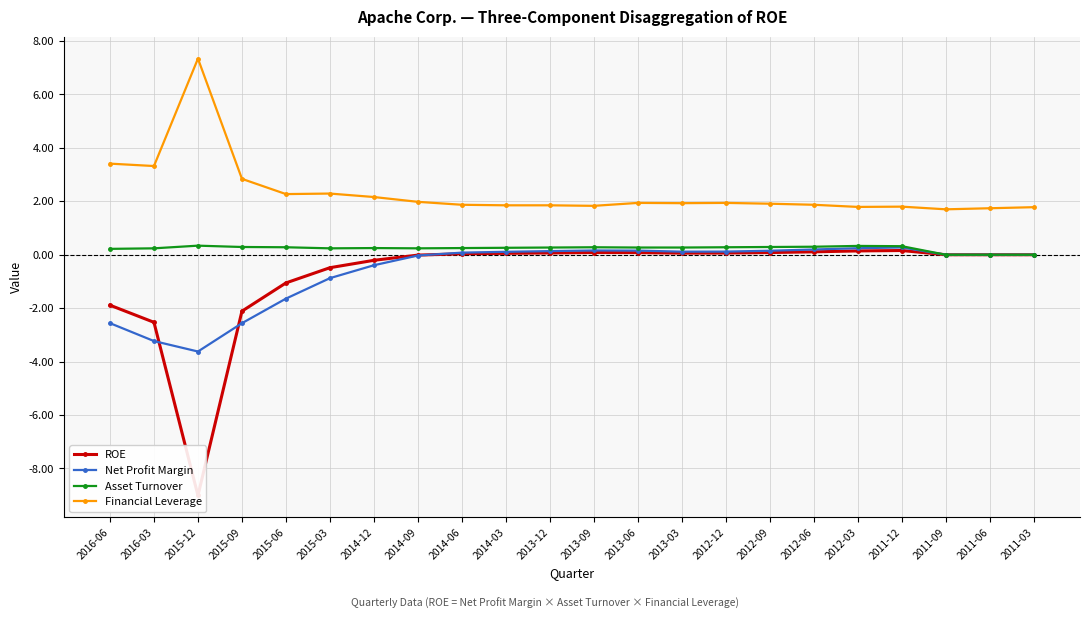

Is the value of Net Profit Margin at 2016-06 greater than the value of Asset Turnover at 2011-06?

No